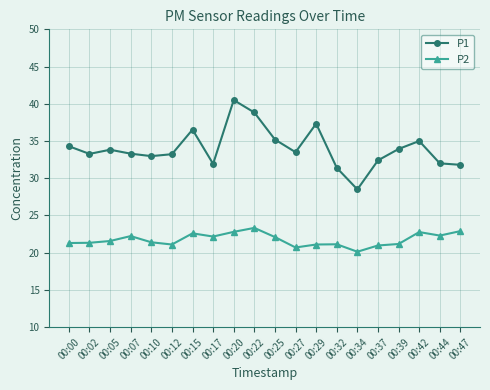

What is the maximum value shown in the chart?

40.5